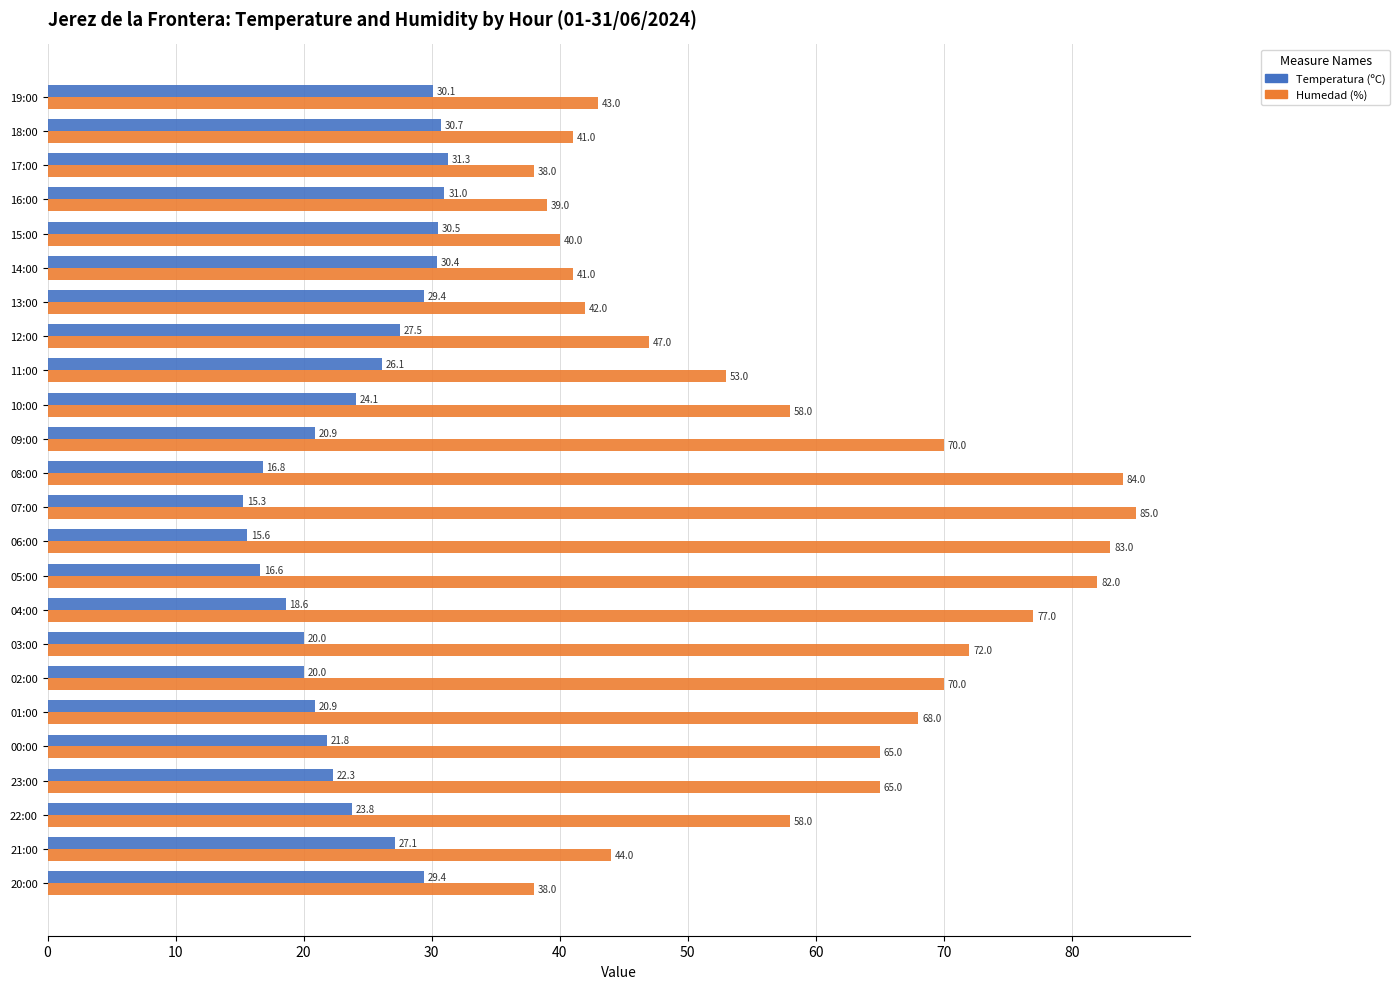

How many data points does each series have?

24